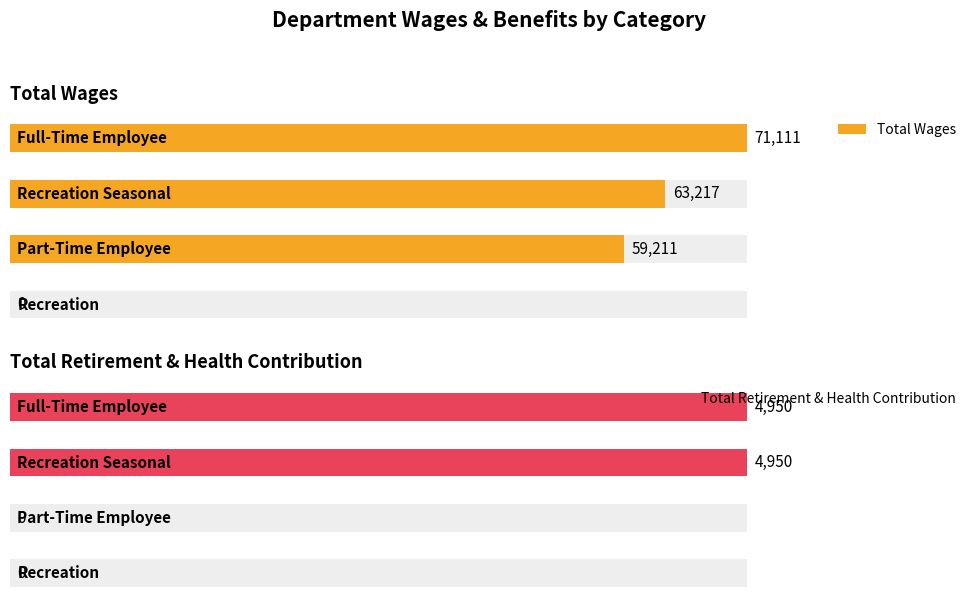

True or false: Total Wages has a value of 0 at Recreation.

True